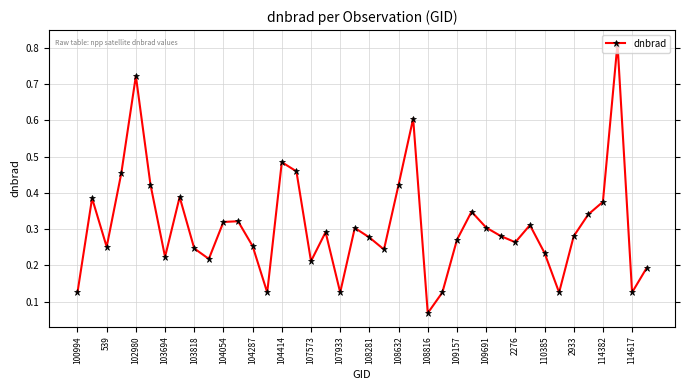

What is the sum of all values?

12.3